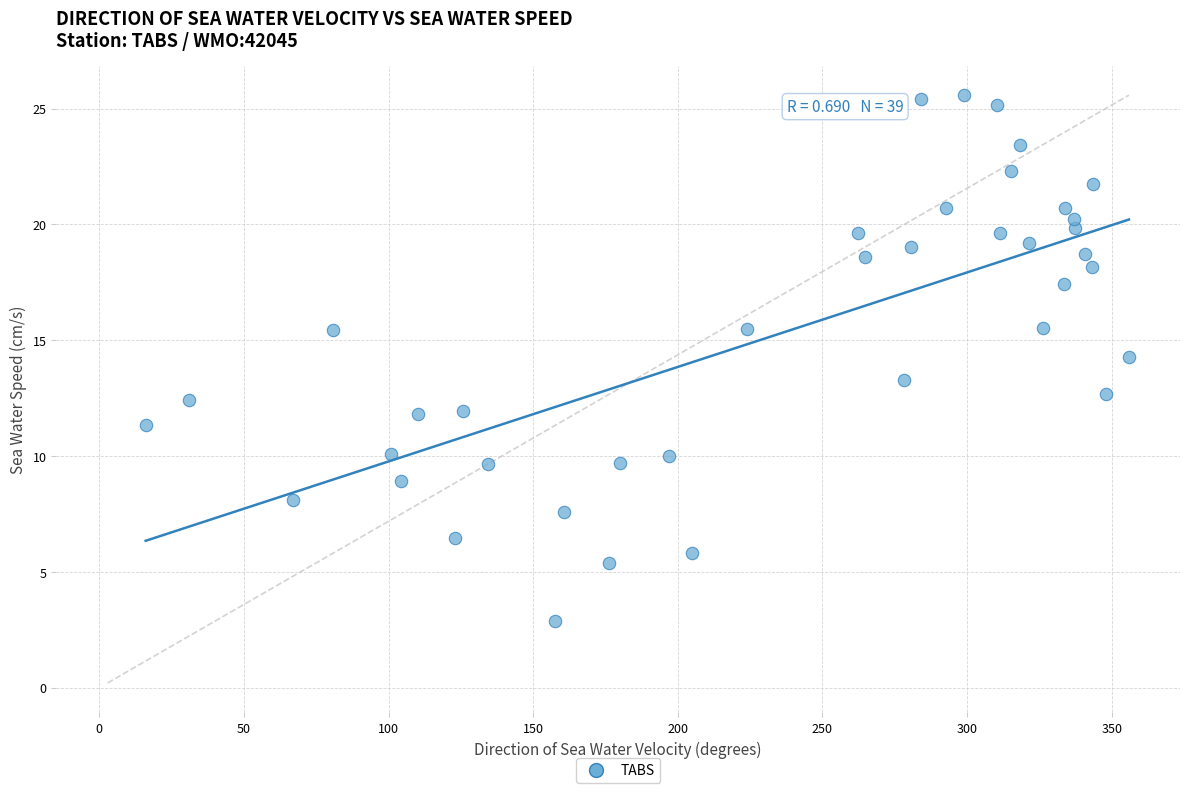

What is the range of X values (max minus min)?

339.9